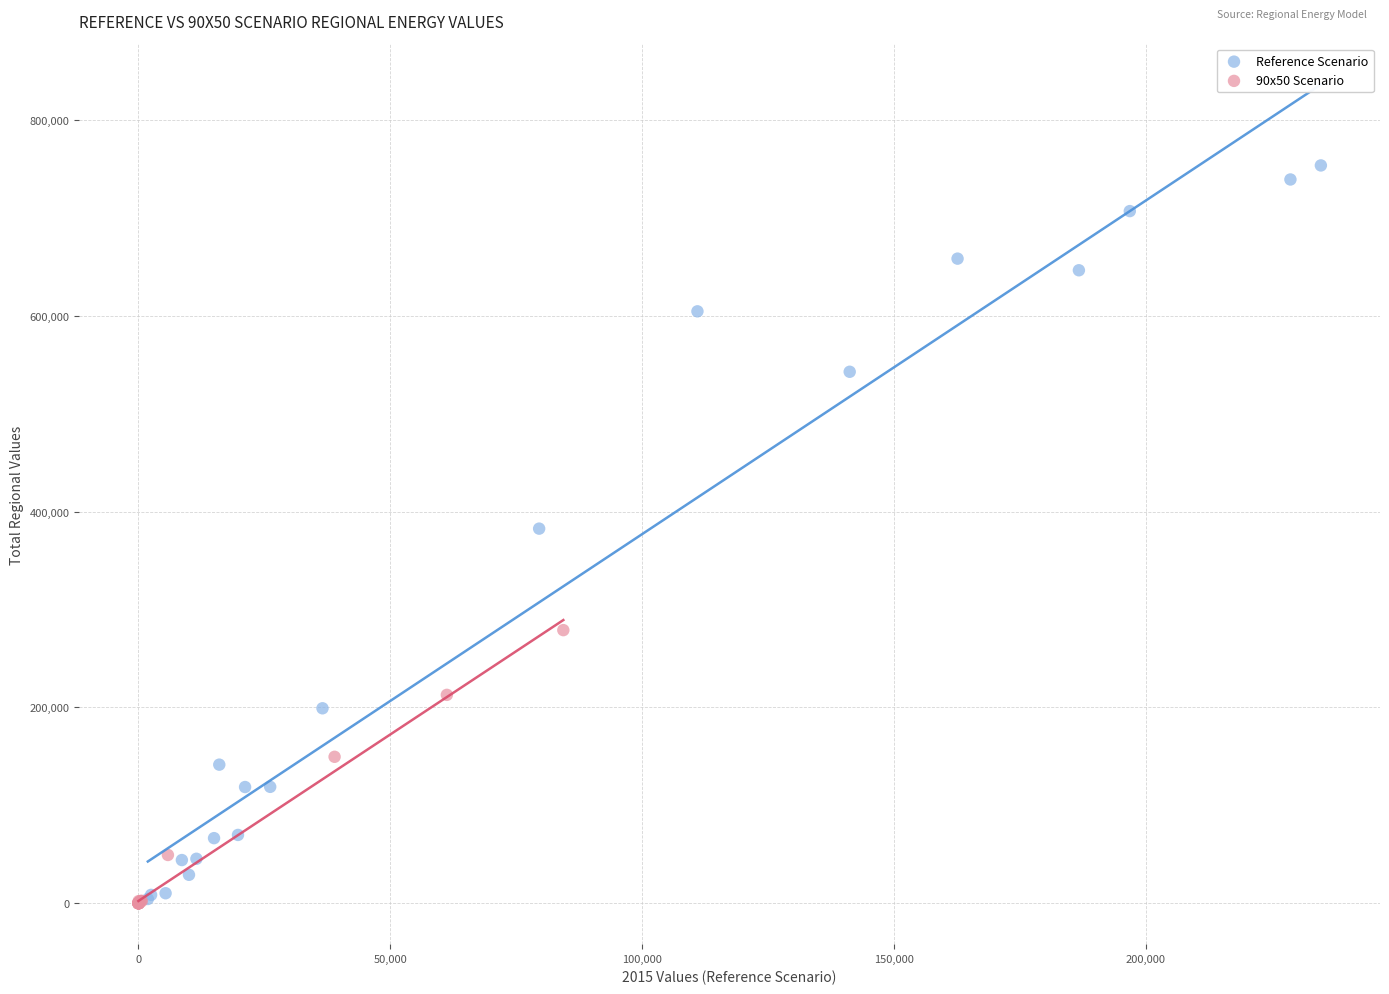

Which series contains the highest Y value?

Reference Scenario